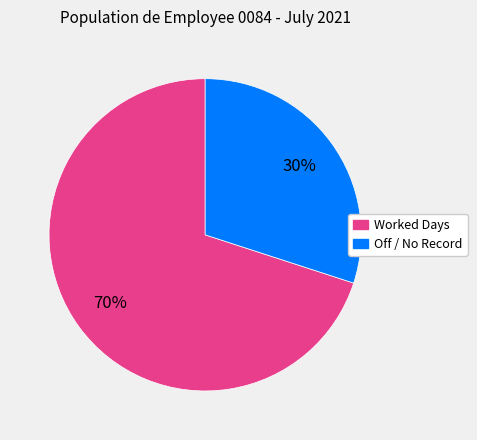

Does any single category account for the majority?

Yes